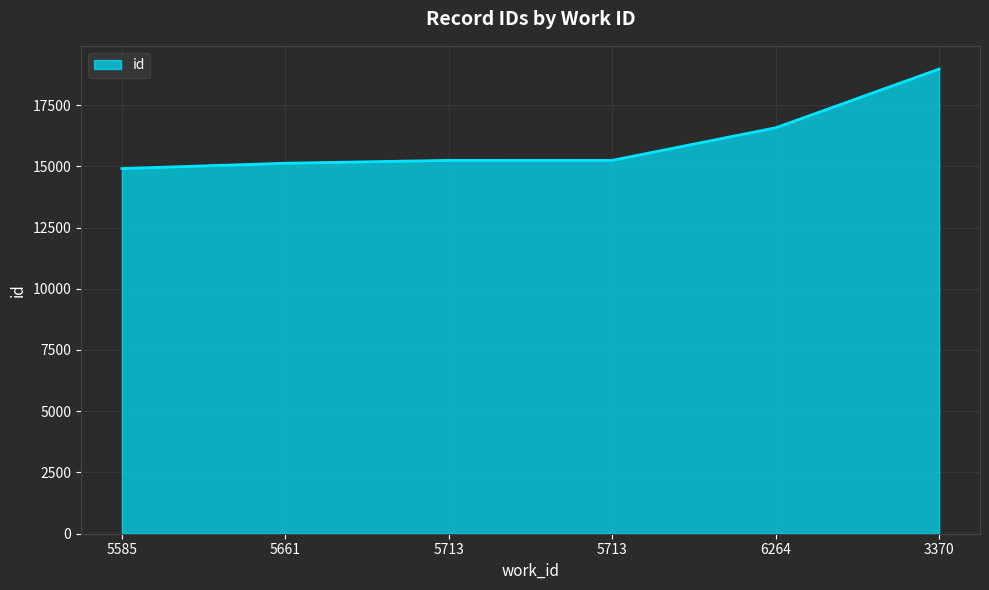

The value at 5713 is 15241. True or false?

True